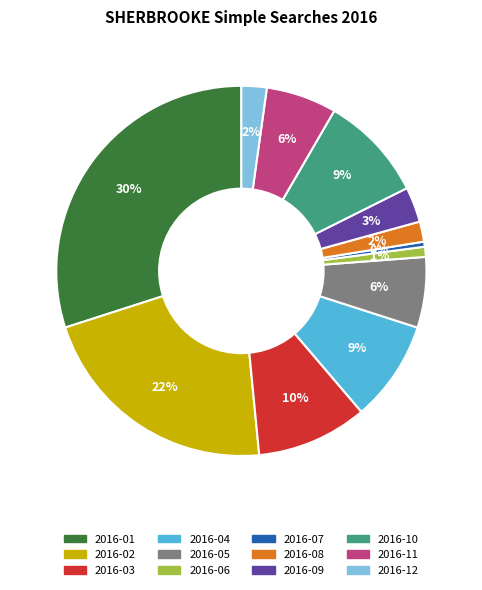

What percentage is the 2016-05 slice, to the nearest percent?

6%